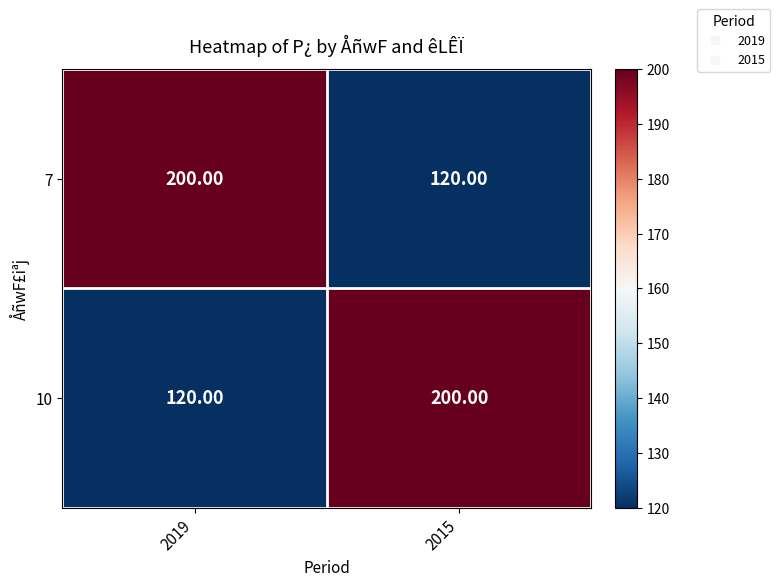

What is the difference between the highest and lowest values at 2015?

80